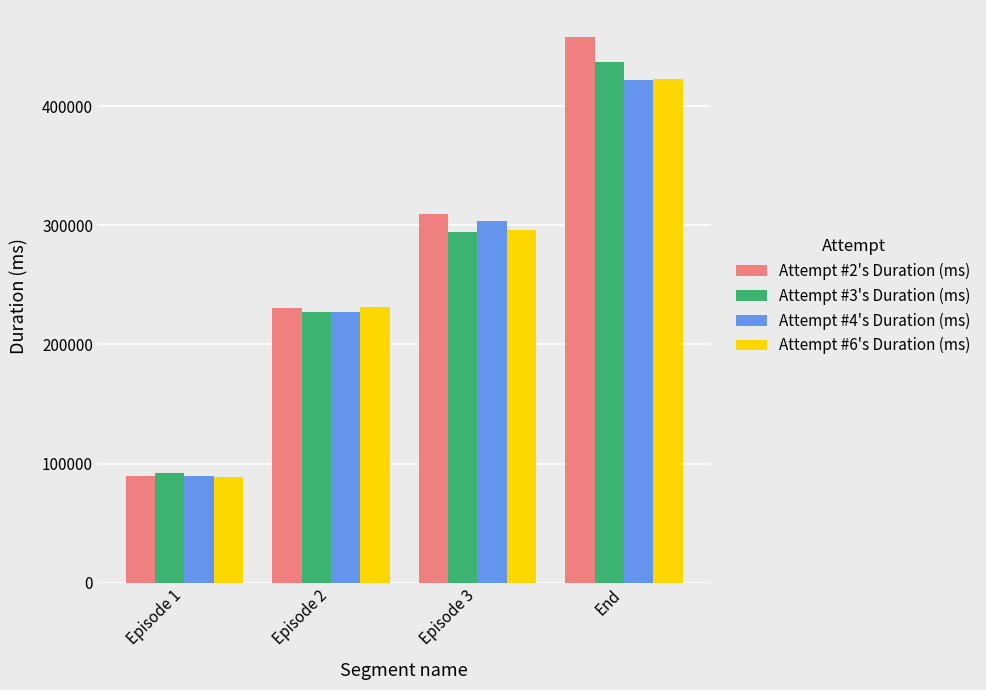

The Attempt #2's Duration (ms) series shows 309631 at Episode 3. True or false?

True